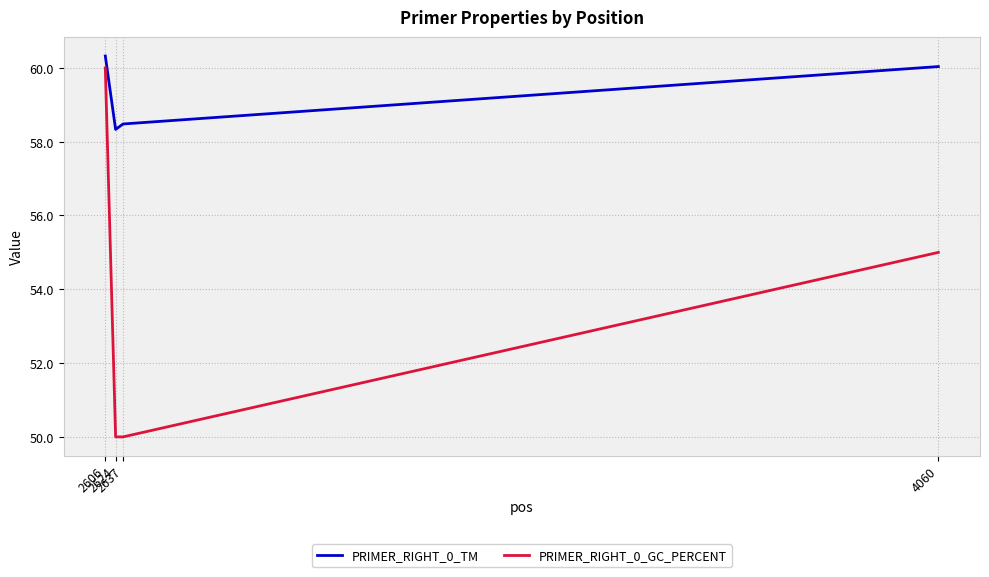

List the series in order of their peak value, lowest first.

PRIMER_RIGHT_0_GC_PERCENT, PRIMER_RIGHT_0_TM